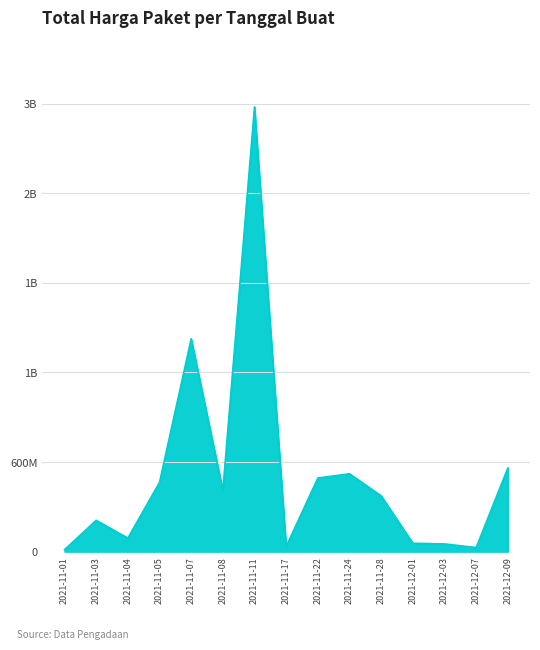

How many values are below 373404000?

7